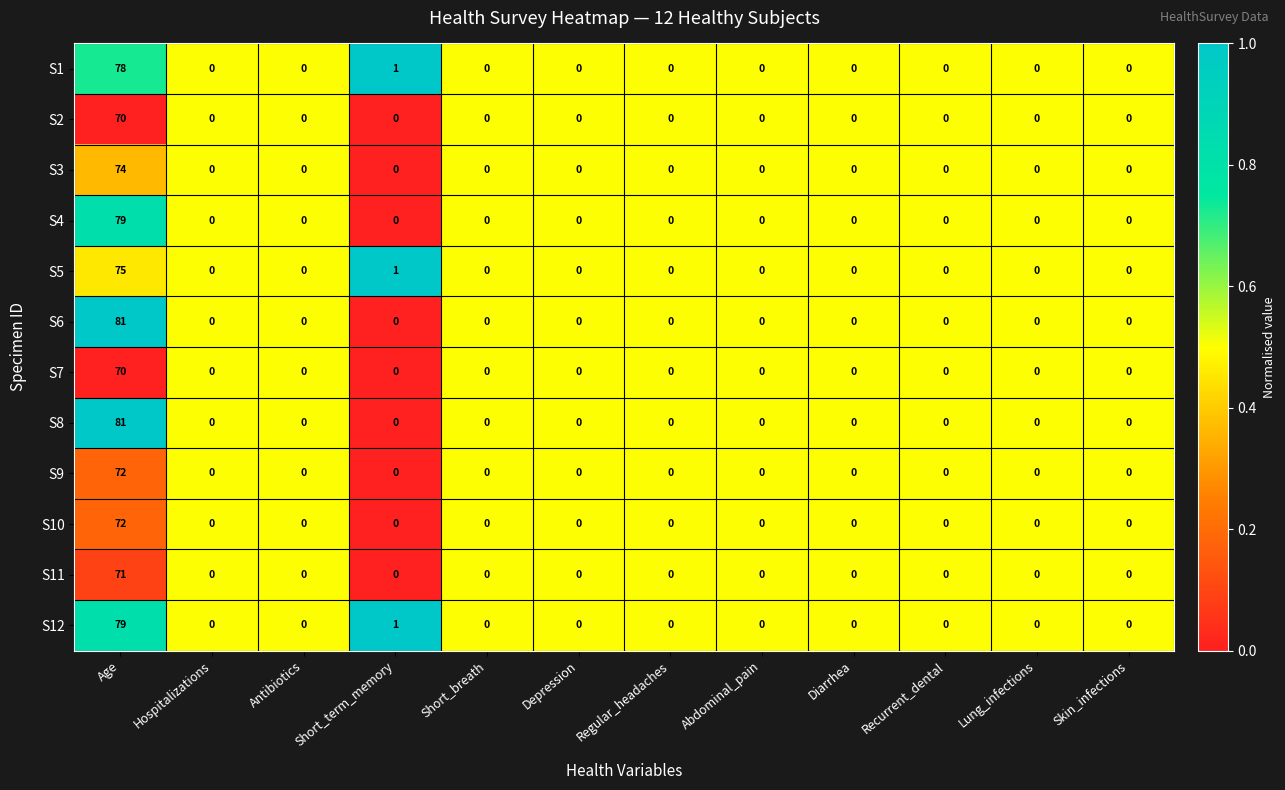

True or false: S10 has a value of 0 at Hospitalizations.

True